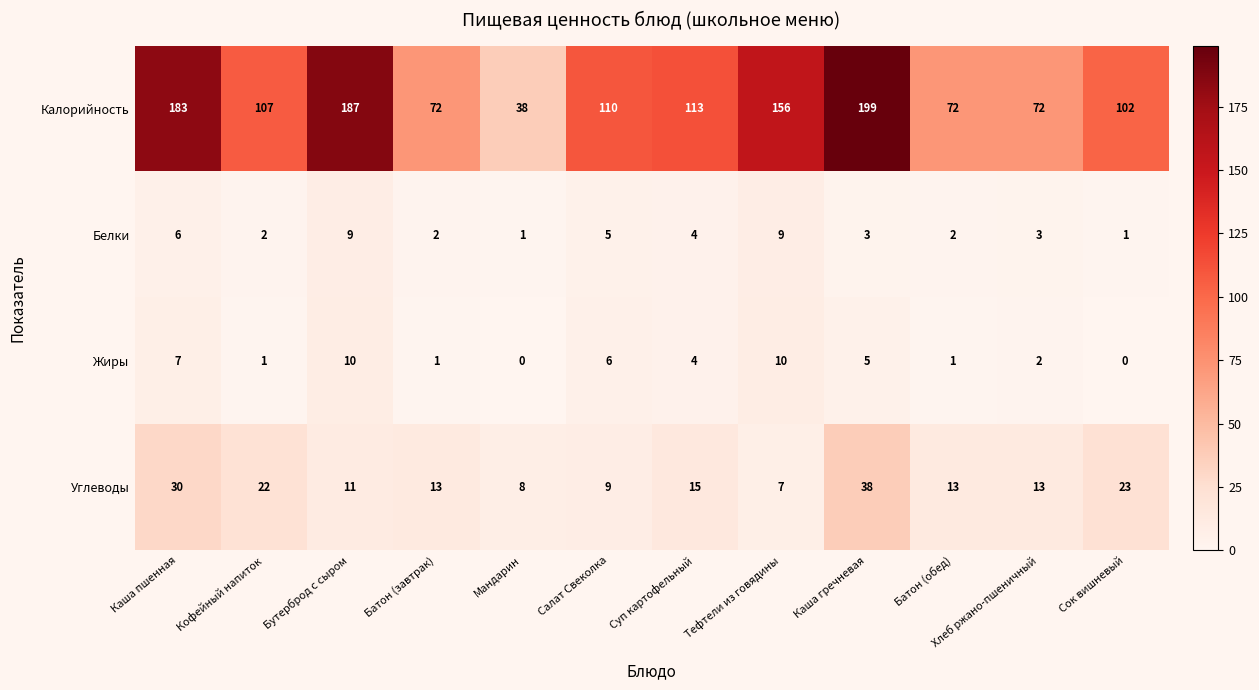

Rank the series by their maximum value, from highest to lowest.

Калорийность, Углеводы, Жиры, Белки